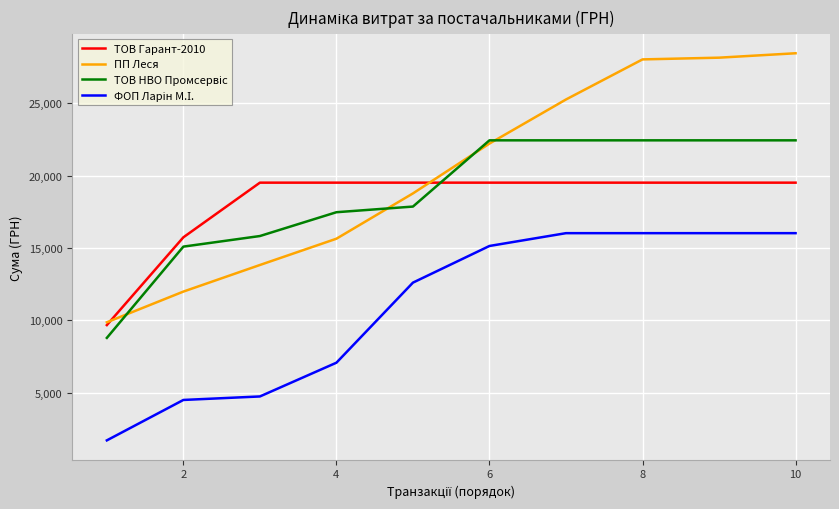

Is this an area chart (filled region under the line)?

No